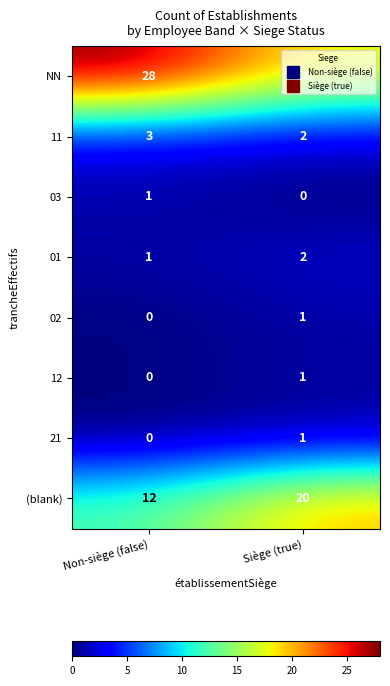

At how many categories does at least one series exceed 21?

1